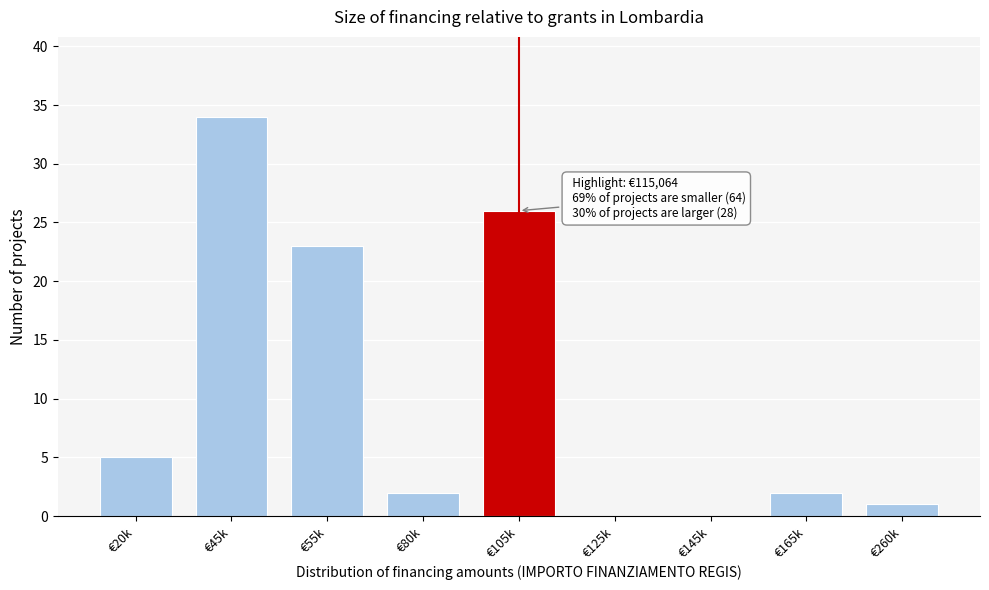

Reading left to right, what are all the values shown in this chart?

€20k=5	€45k=34	€55k=23	€80k=2	€105k=26	€125k=0	€145k=0	€165k=2	€260k=1